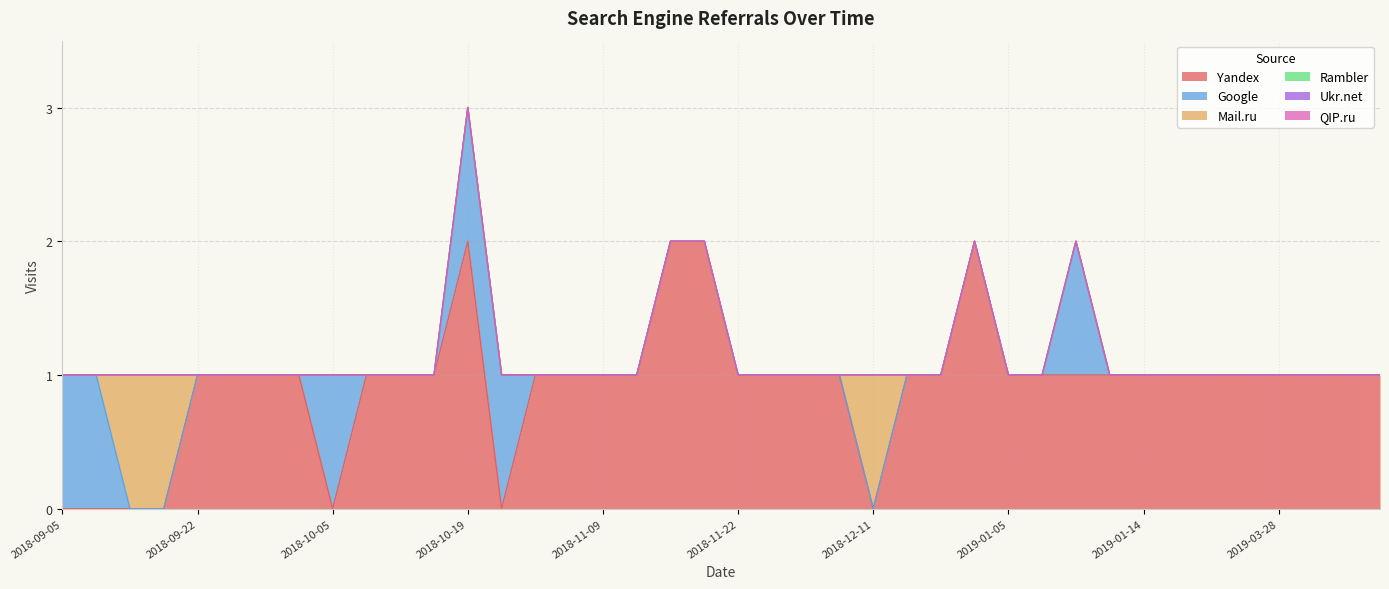

What position from the right is 2018-09-22?

36